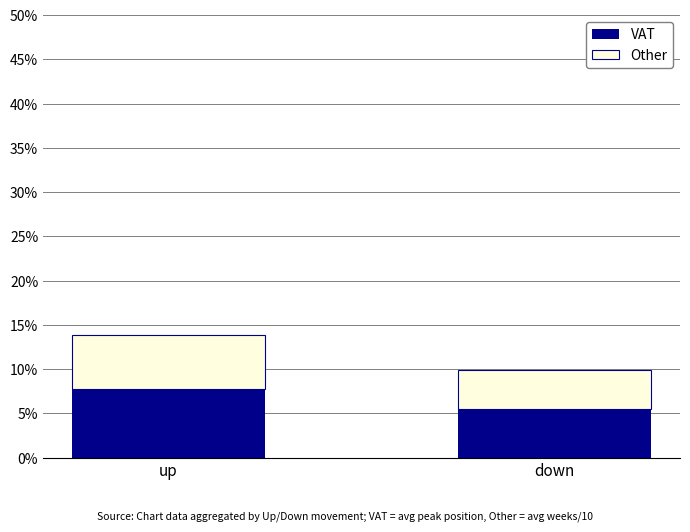

Reading left to right, what are the values for VAT?

7.8	5.5